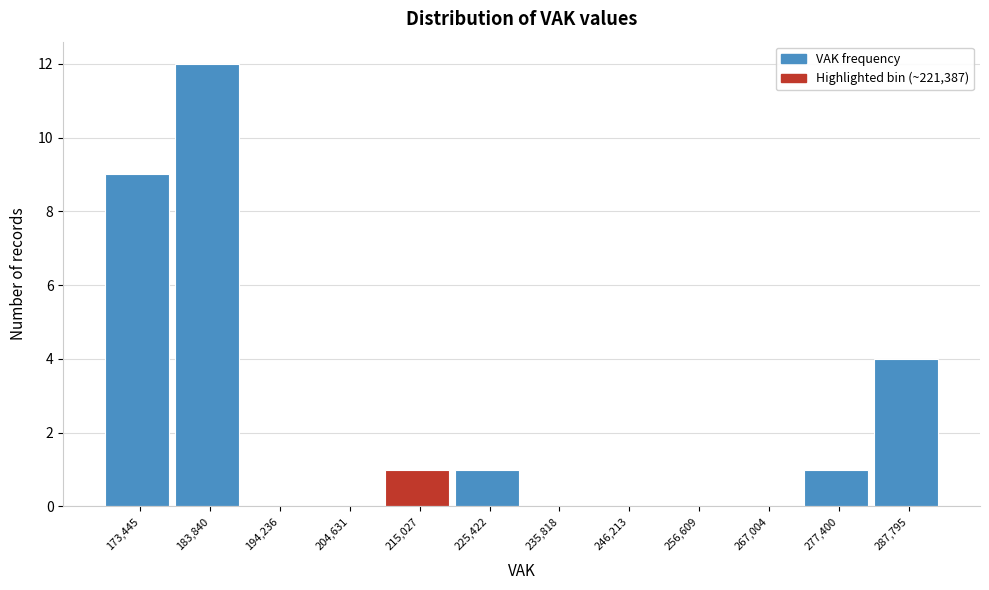

Reading right to left, transcribe all the data shown in this chart.

287,795=4	277,400=1	267,004=0	256,609=0	246,213=0	235,818=0	225,422=1	215,027=1	204,631=0	194,236=0	183,840=12	173,445=9